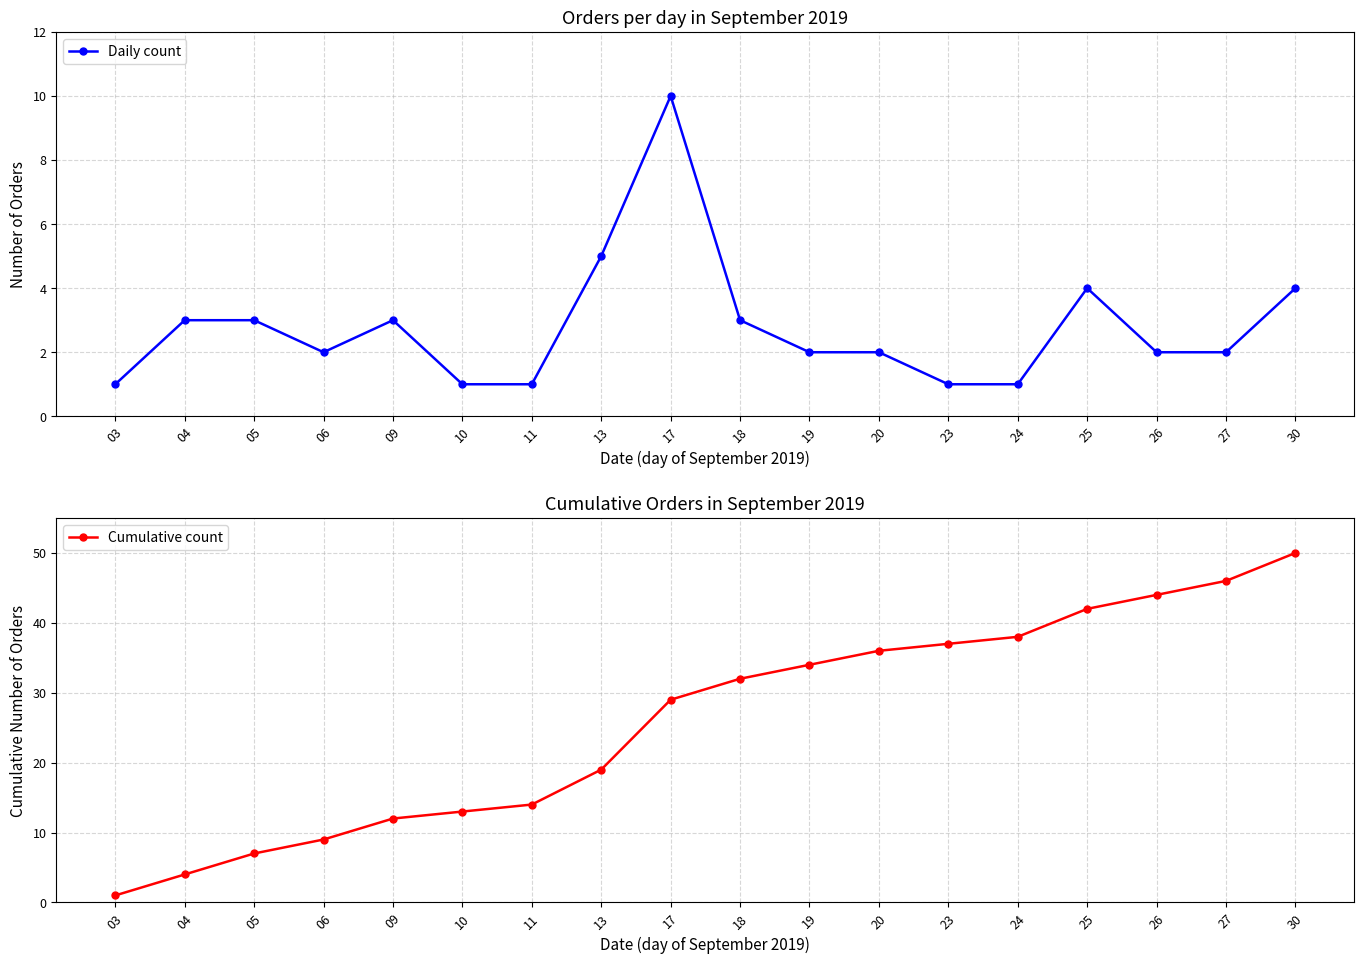

What is the value of the Cumulative count point at the 17th from the left?

46